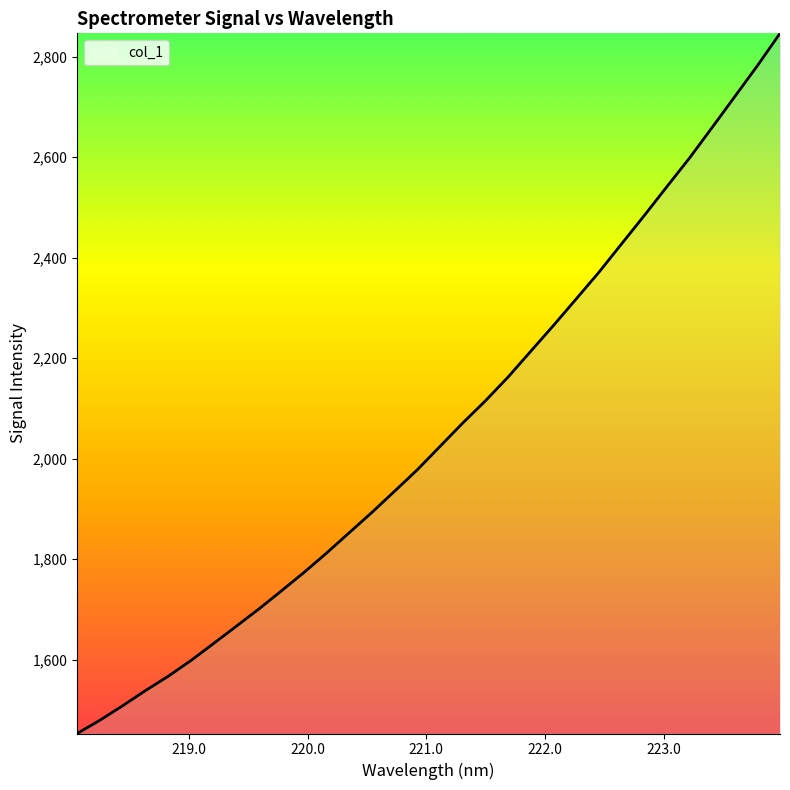

What is the average value?

2053.7